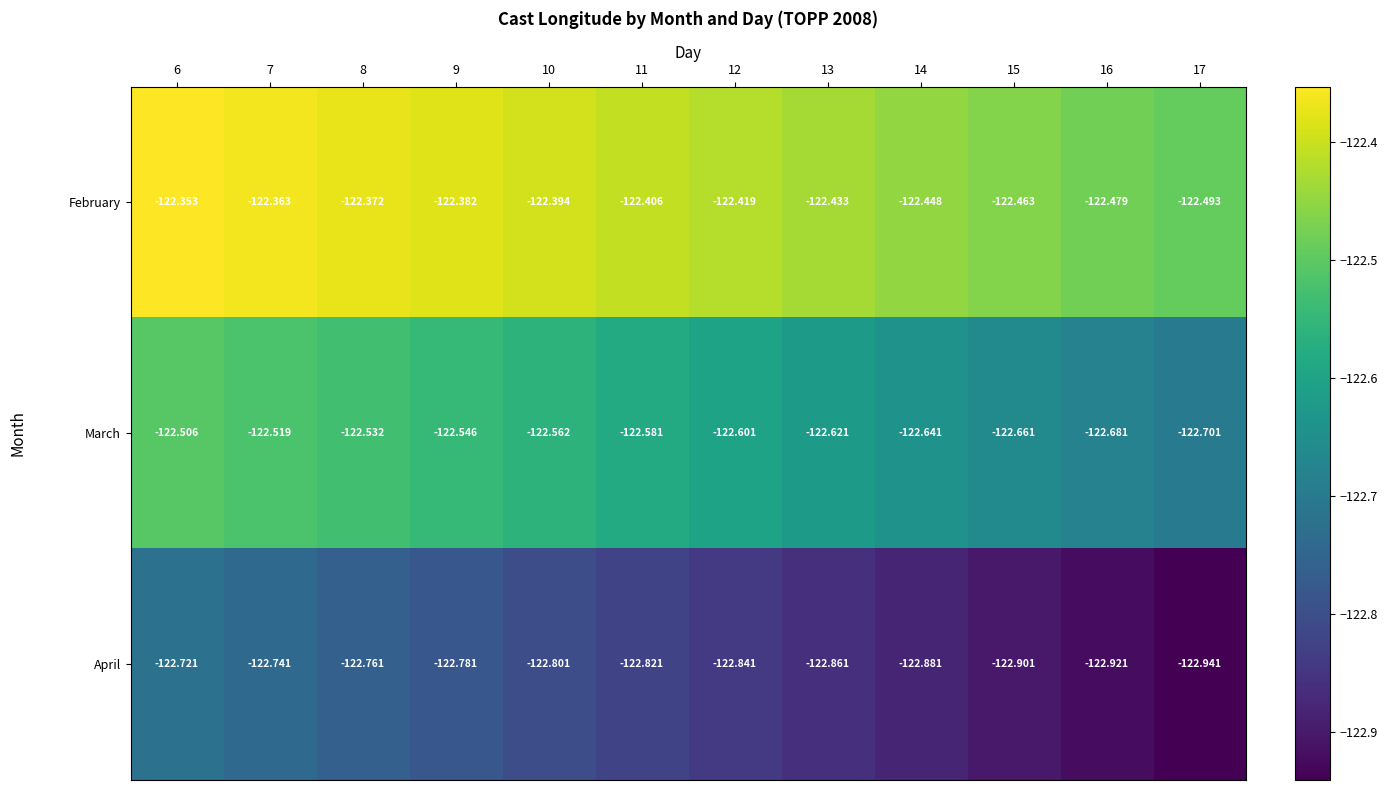

Is the value of February at 6 greater than the value of March at 10?

Yes